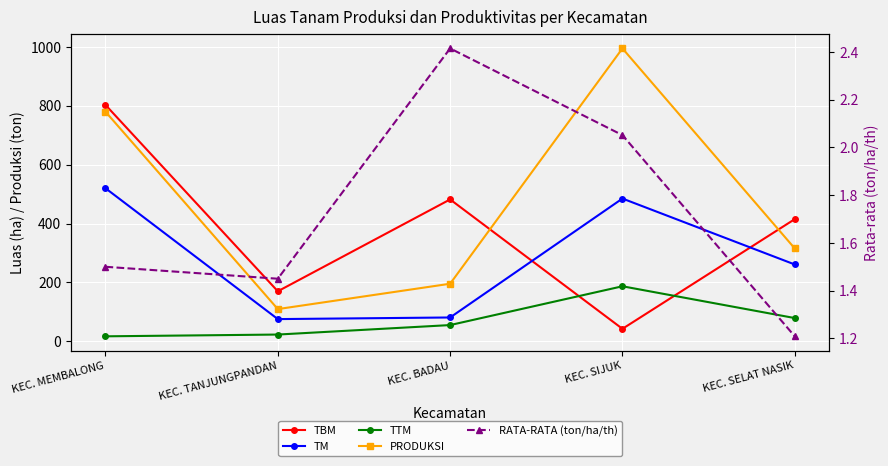

At how many categories does at least one series exceed 925?

1